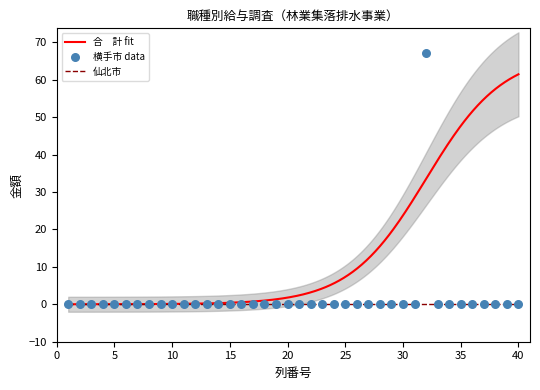

What are all the series names shown in the legend?

横手市, 仙北市, 合　計